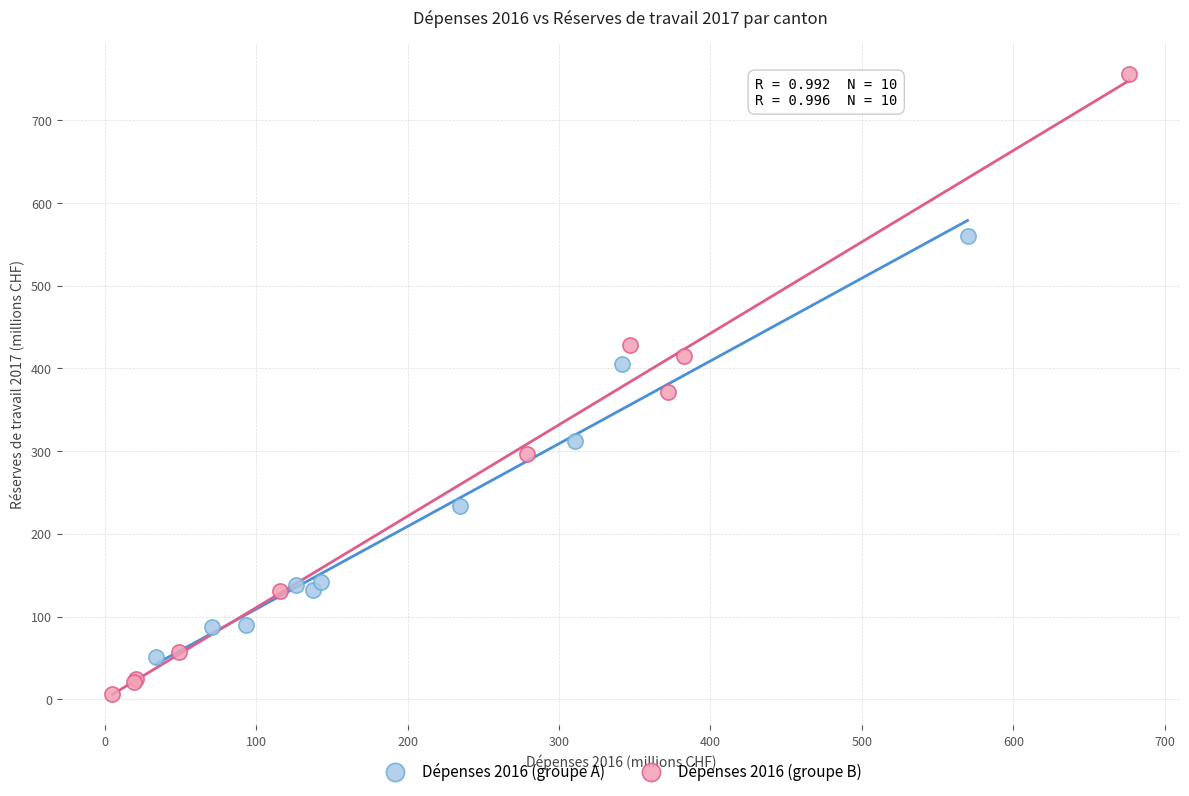

Which series reaches the minimum Y coordinate?

Dépenses 2016 (groupe B)